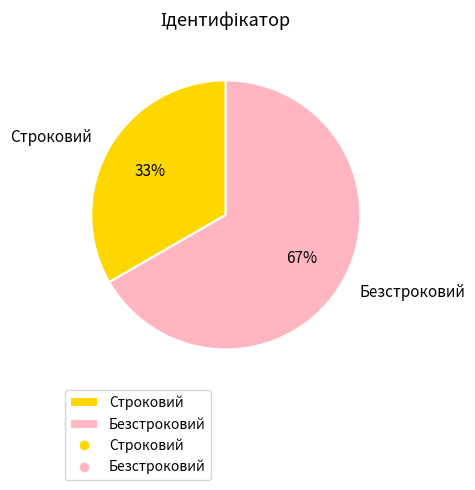

To the nearest percent, what is the average slice percentage?

50%